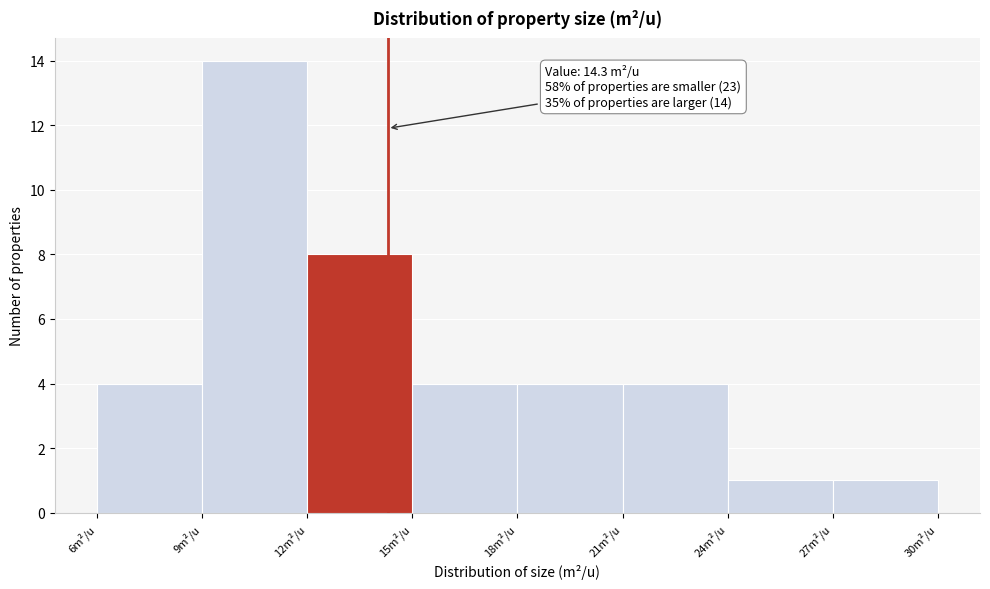

Over which range of the x-axis is the bar tallest?

9 to 12